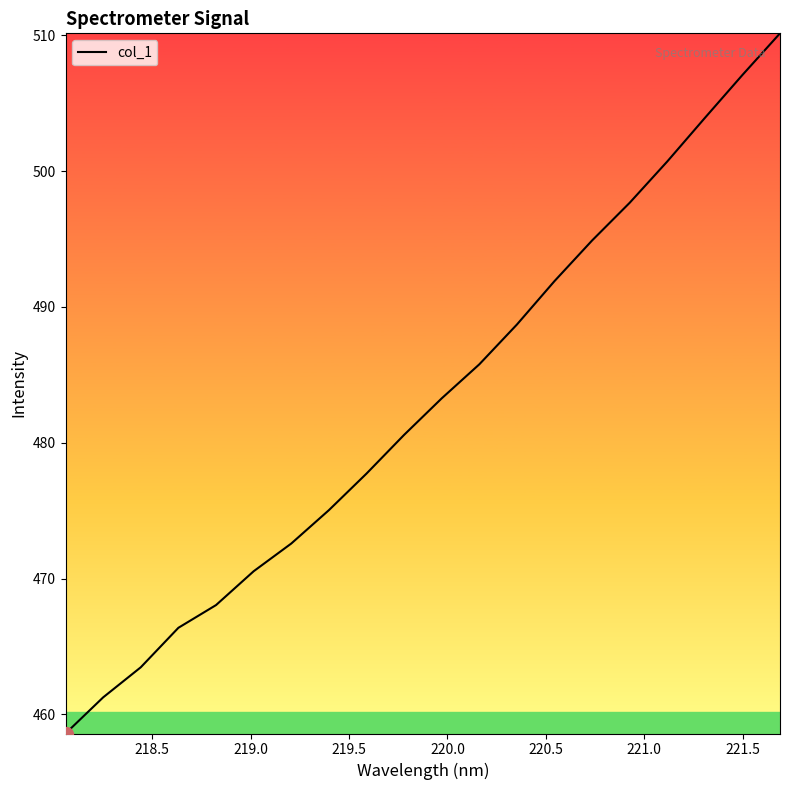

What is the smallest value displayed?

458.6